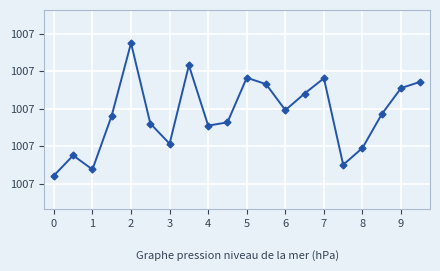

Does the chart have visible grid lines?

Yes